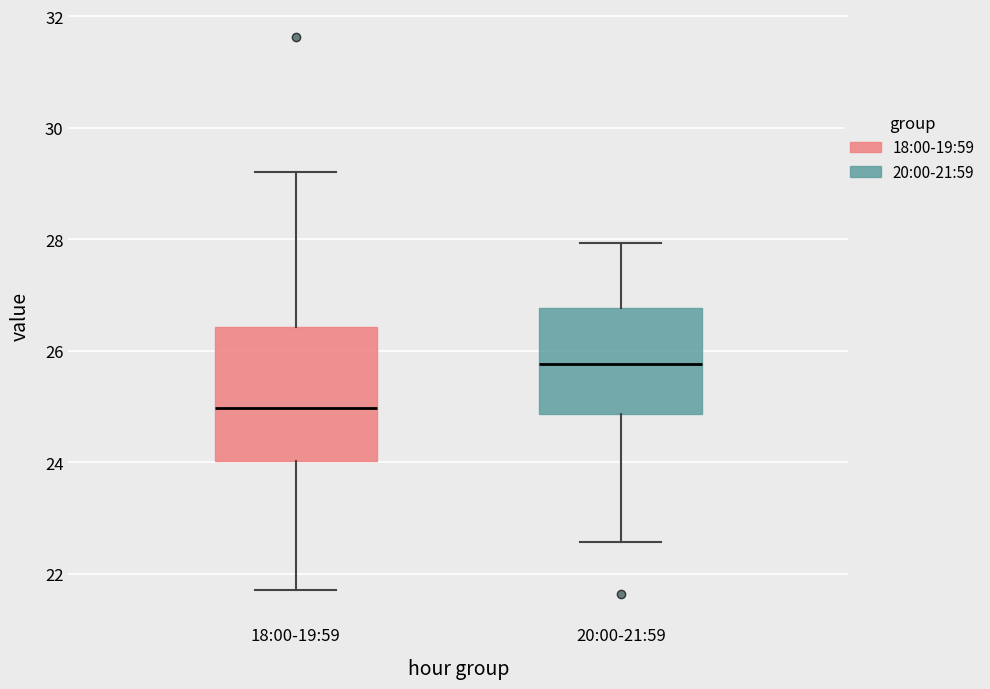

Reading left to right, read every box against the y-axis: the position of its median line, the range the box covers, and the ends of its whiskers. The values are not printed on the chart, so give them approximately, as read against the axis.

18:00-19:59: median 25.0, box 24.0 to 26.4, whiskers 21.8 to 29.2
20:00-21:59: median 25.8, box 24.8 to 26.8, whiskers 22.6 to 28.0